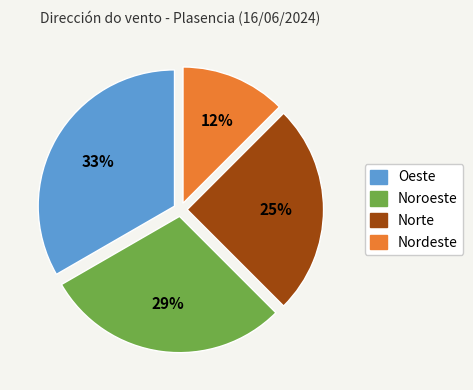

To the nearest percent, what is the average slice percentage?

25%